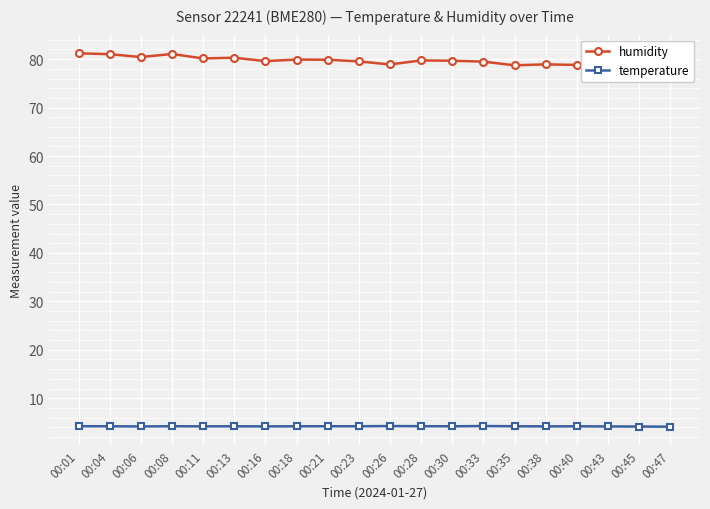

Which series has the largest total across all categories?

humidity